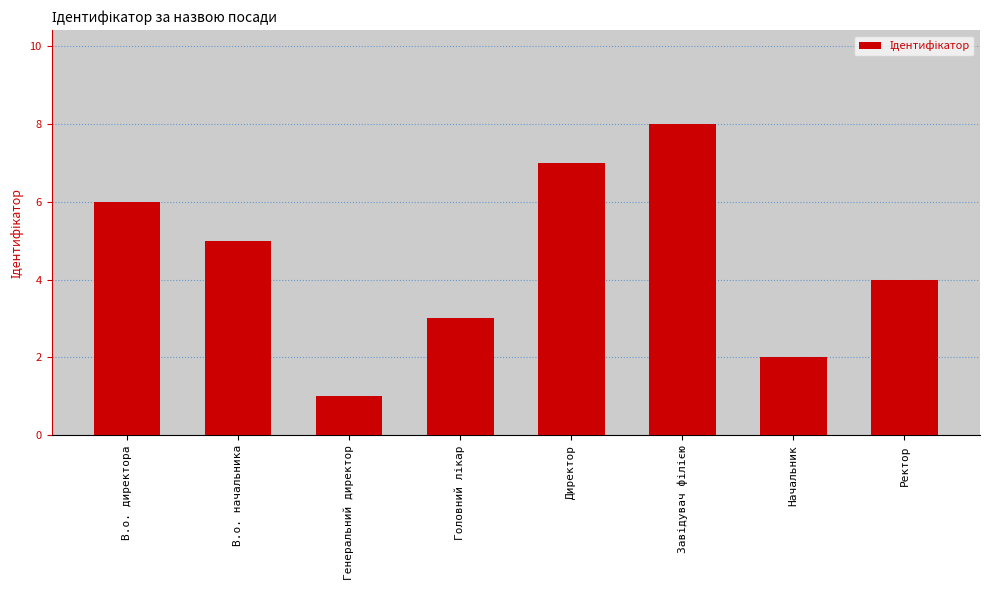

What is the sum of the values at Ректор and Начальник?

6